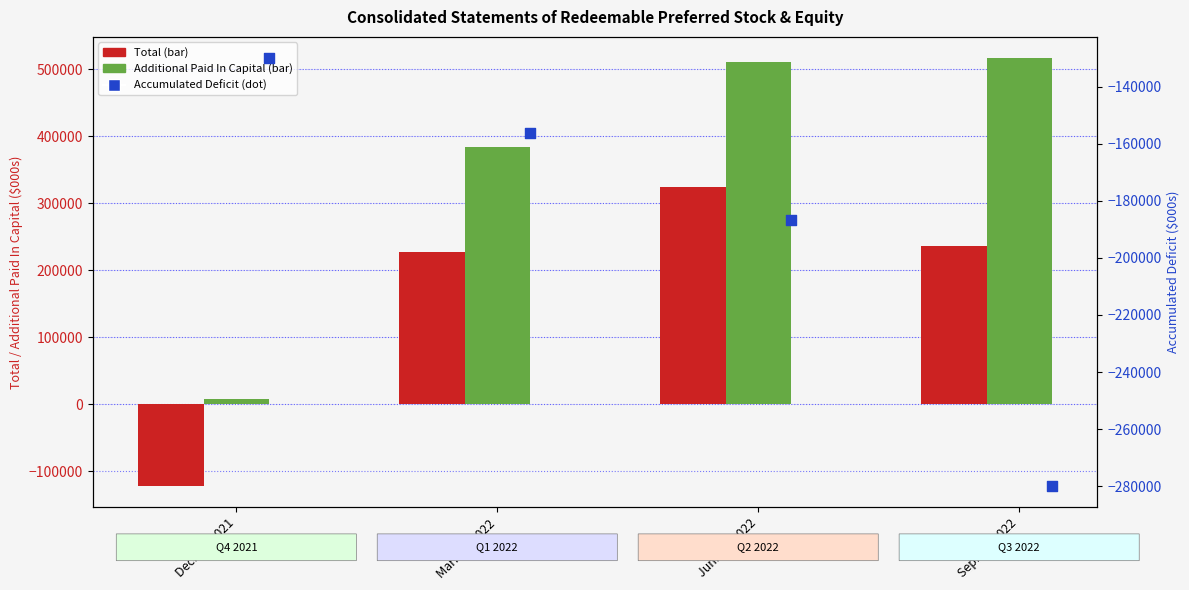

Which series contains the highest Y value?

Additional Paid In Capital